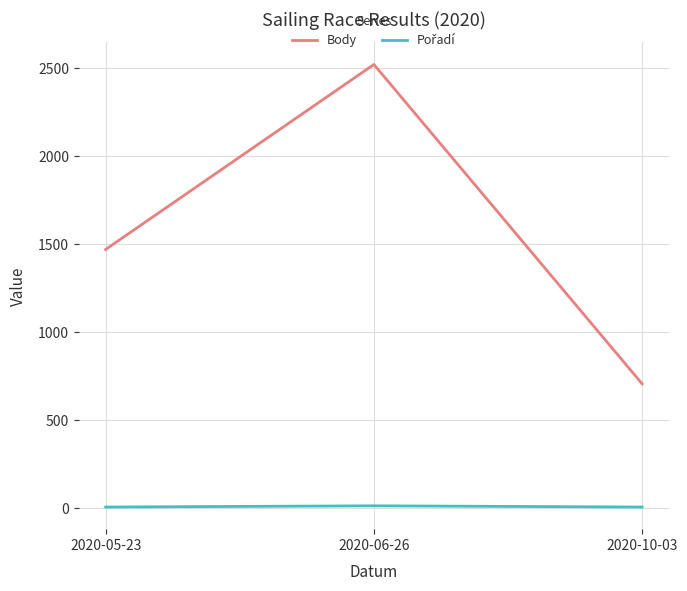

Which series has the largest total across all categories?

Body